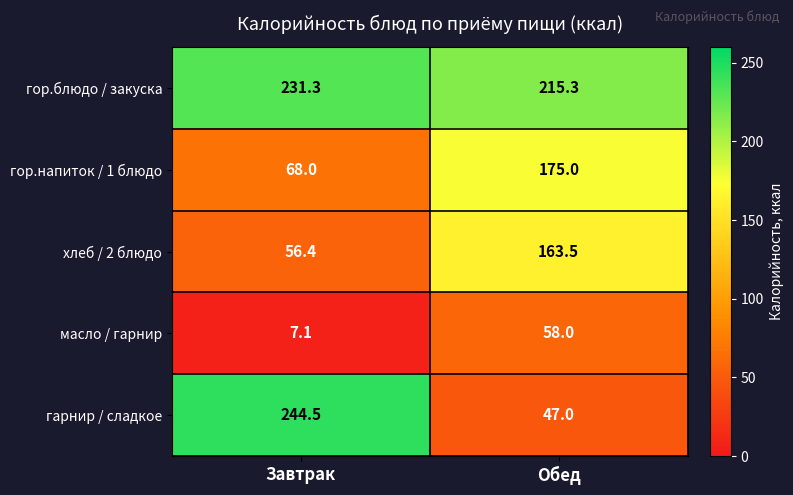

Reading left to right, extract all data points from this chart.

гор.блюдо / закуска: 231.3	215.3
гор.напиток / 1 блюдо: 68.0	175.0
хлеб / 2 блюдо: 56.4	163.5
масло / гарнир: 7.1	58.0
гарнир / сладкое: 244.5	47.0